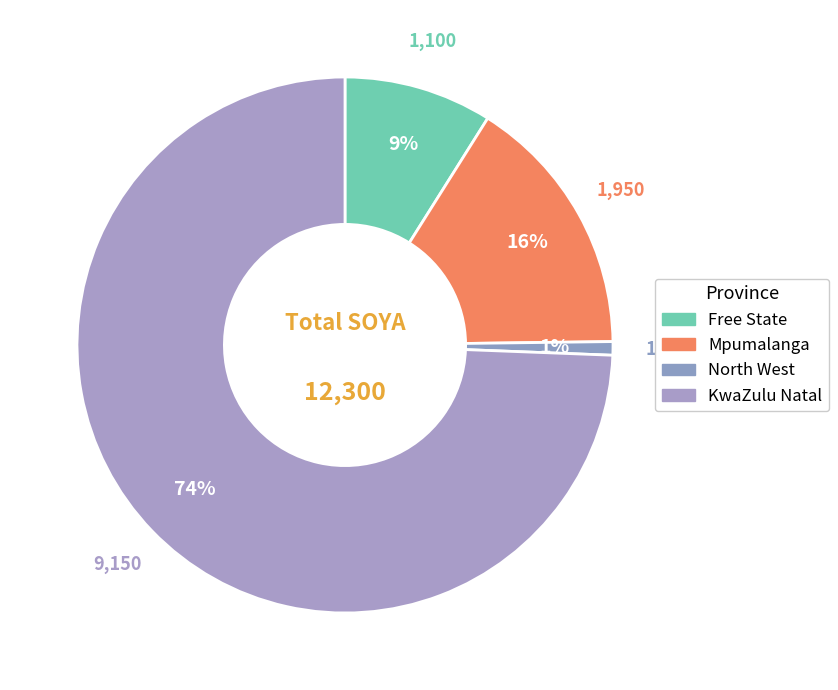

How many slices are in this pie chart?

4